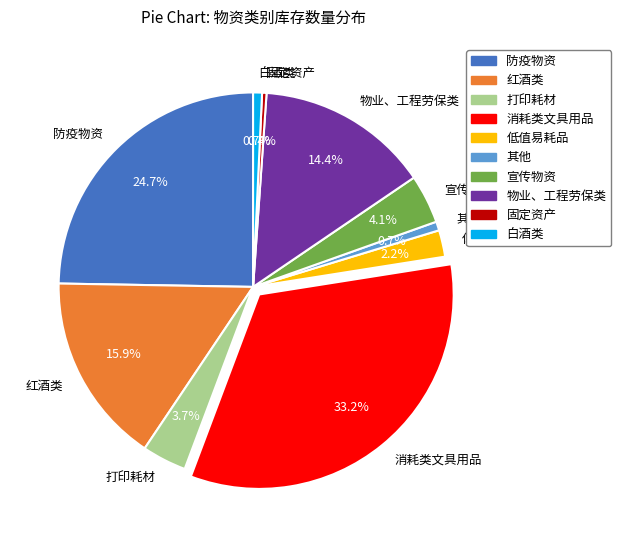

What is the ratio of the value at 打印耗材 to the value at 物业、工程劳保类?

0.3